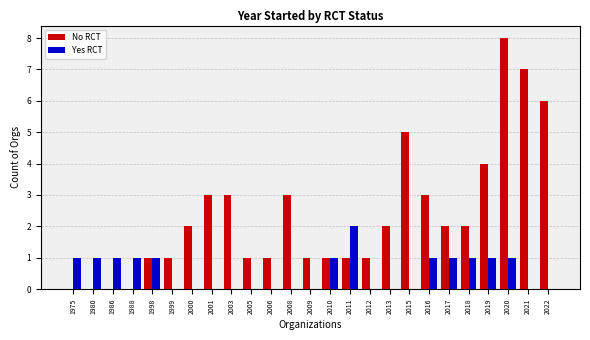

What is the approximate value of No RCT at 2015?

5